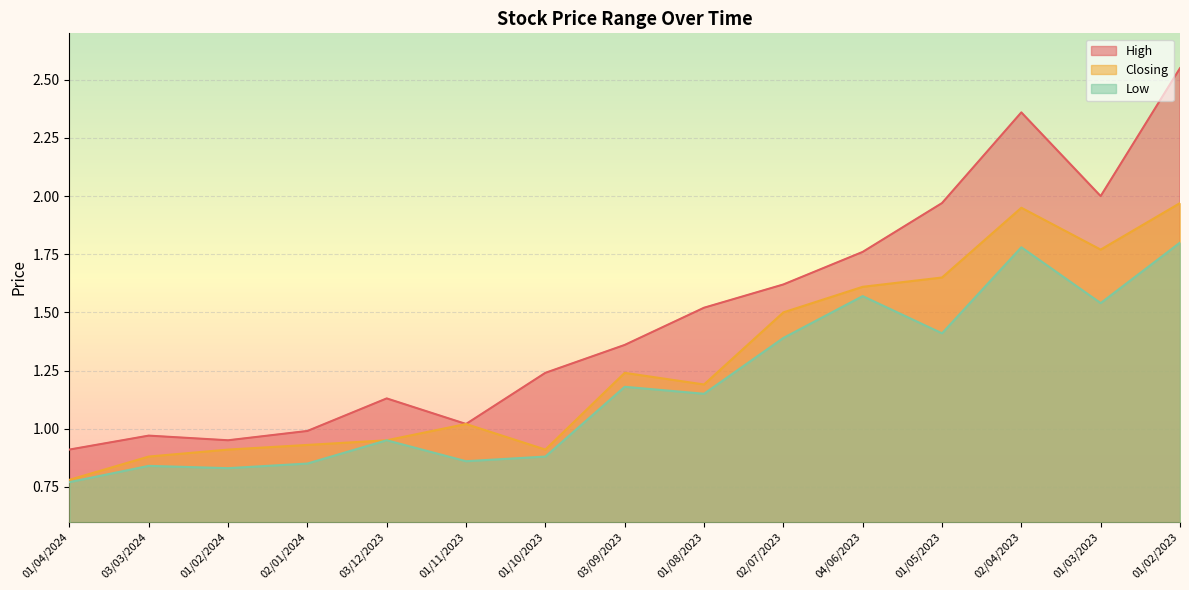

Reading left to right, transcribe all the data shown in this chart.

High: 0.9	1.0	0.9	1.0	1.1	1.0	1.2	1.4	1.5	1.6	1.8	2.0	2.4	2.0	2.5
Closing: 0.8	0.9	0.9	0.9	0.9	1.0	0.9	1.2	1.2	1.5	1.6	1.6	1.9	1.8	2.0
Low: 0.8	0.8	0.8	0.8	0.9	0.9	0.9	1.2	1.1	1.4	1.6	1.4	1.8	1.5	1.8